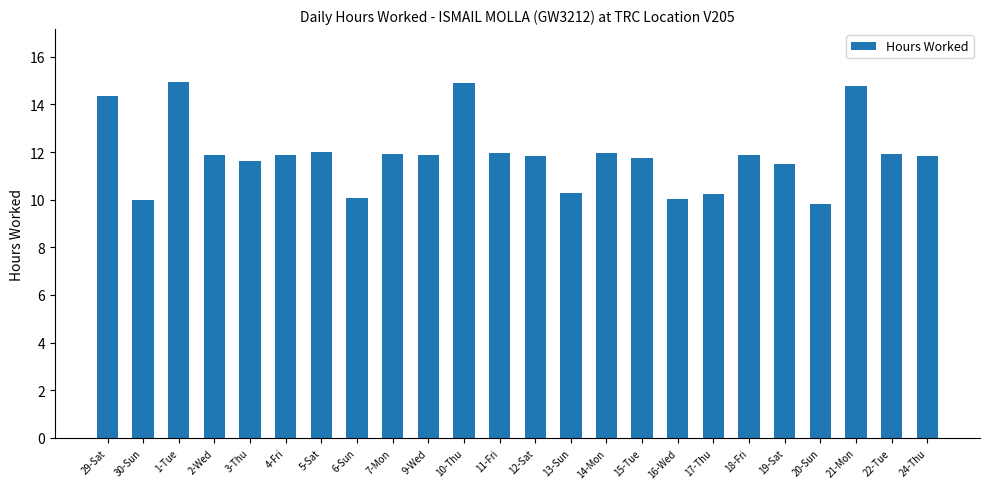

Is it true that the value at 3-Thu is 11.6?

True